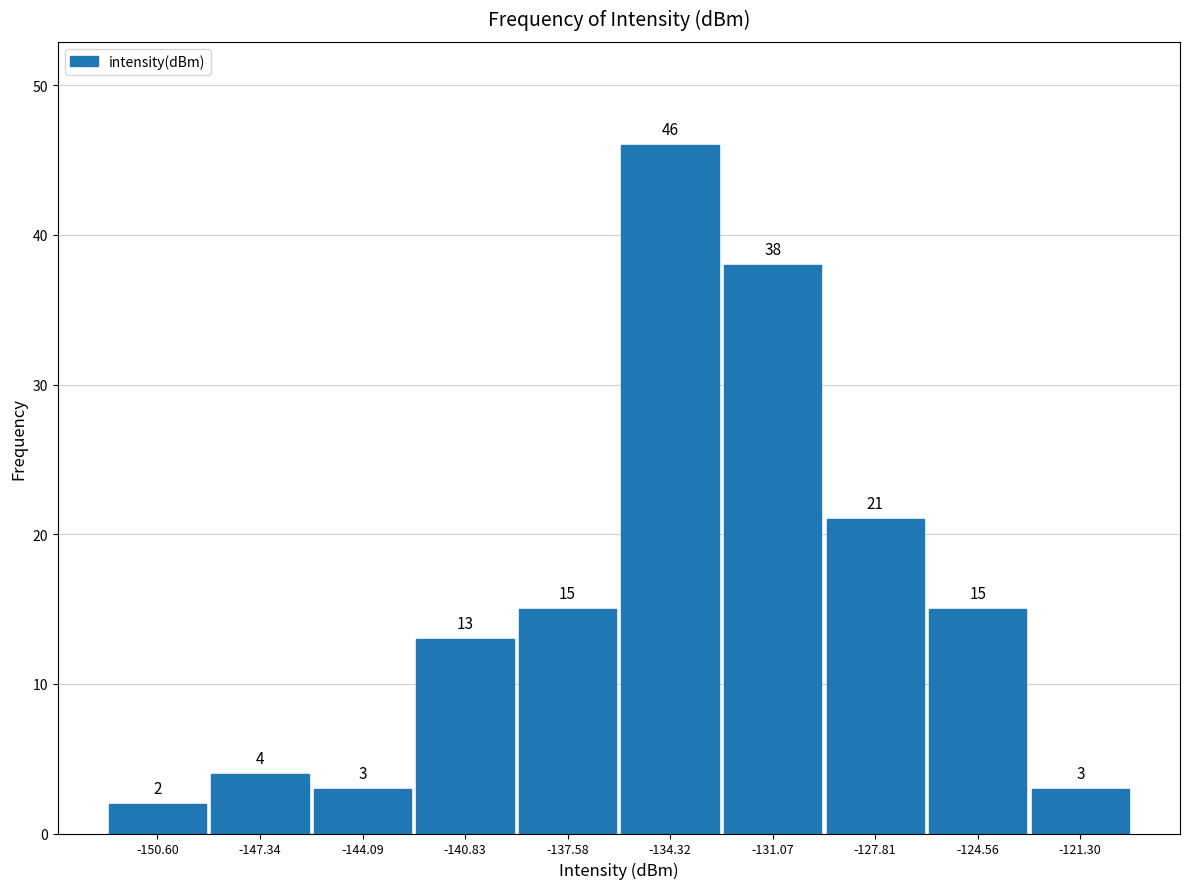

Reading left to right, transcribe this chart: for each bar, give the range it covers on the x-axis and its height. The bar edges are not printed on the chart, so give them approximately, as read against the axis.

-152.0 to -149.0: 2
-149.0 to -145.5: 4
-145.5 to -142.5: 3
-142.5 to -139.0: 13
-139.0 to -136.0: 15
-136.0 to -132.5: 46
-132.5 to -129.5: 38
-129.5 to -126.0: 21
-126.0 to -123.0: 15
-123.0 to -119.5: 3